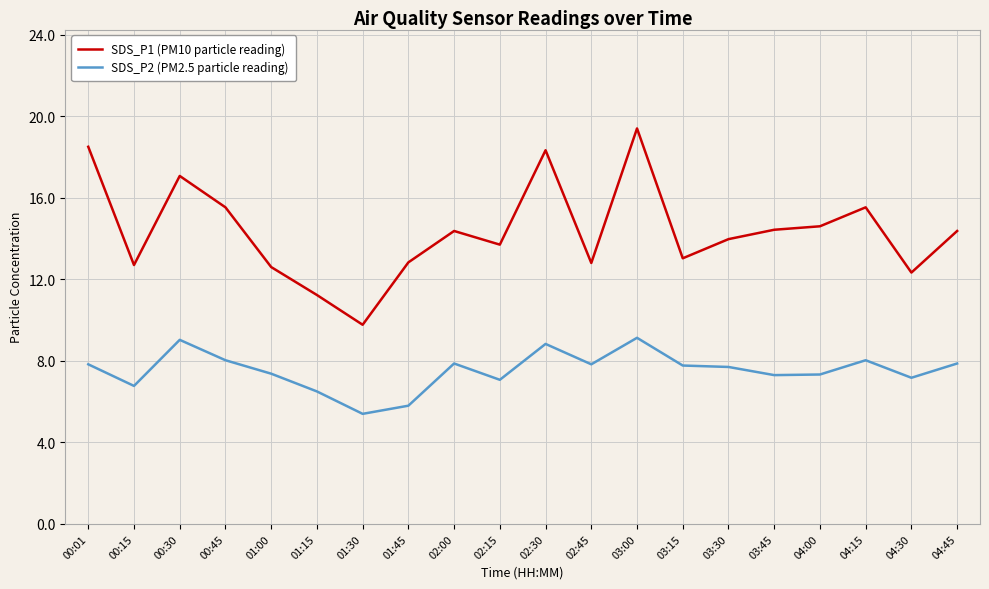

Rank the series by their average value, from lowest to highest.

SDS_P2 (PM2.5 particle reading), SDS_P1 (PM10 particle reading)